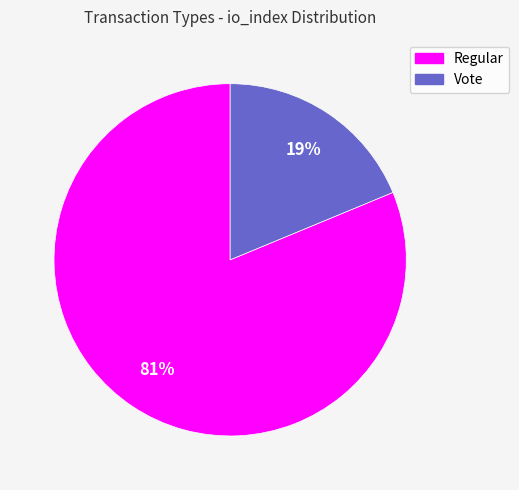

Which has a higher value, Vote or Regular?

Regular